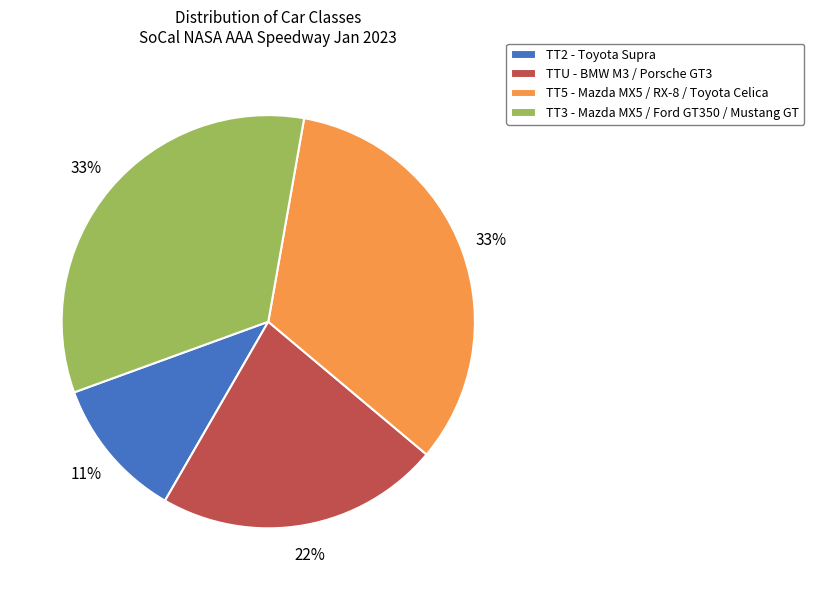

How many segments does this pie chart have?

4